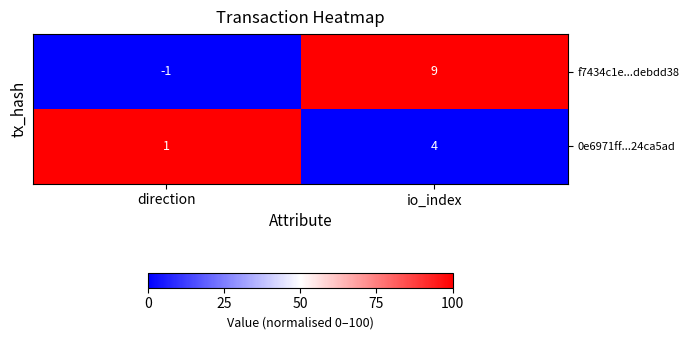

What is the difference between the highest and lowest values at io_index?

5